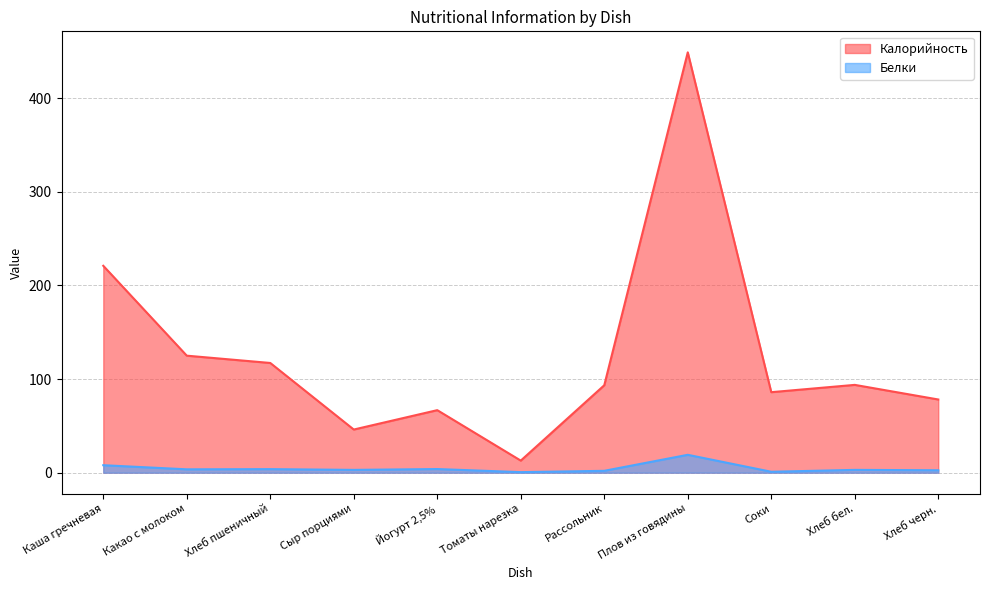

Reading left to right, transcribe all the data shown in this chart.

Калорийность: Каша гречневая=221.0	Какао с молоком=125.0	Хлеб пшеничный=117.2	Сыр порциями=46.1	Йогурт 2,5%=66.8	Томаты нарезка=12.9	Рассольник=93.4	Плов из говядины=449.0	Соки=86.0	Хлеб бел.=93.8	Хлеб черн.=78.2
Белки: Каша гречневая=8.0	Какао с молоком=3.6	Хлеб пшеничный=3.8	Сыр порциями=3.0	Йогурт 2,5%=3.9	Томаты нарезка=0.6	Рассольник=2.0	Плов из говядины=19.1	Соки=1.0	Хлеб бел.=3.0	Хлеб черн.=2.6